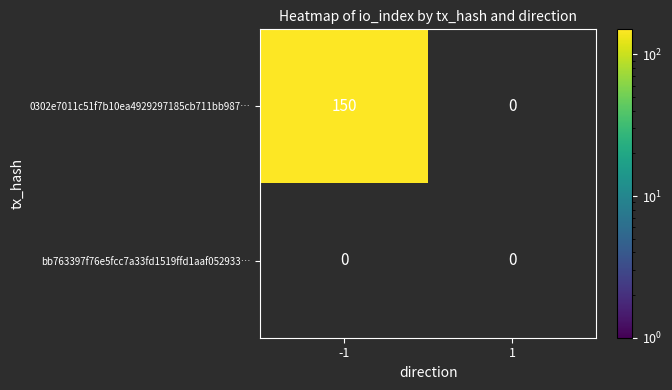

How many 0302e7011c51f7b10ea4929297185cb711bb987 values are between -1 and 150?

2